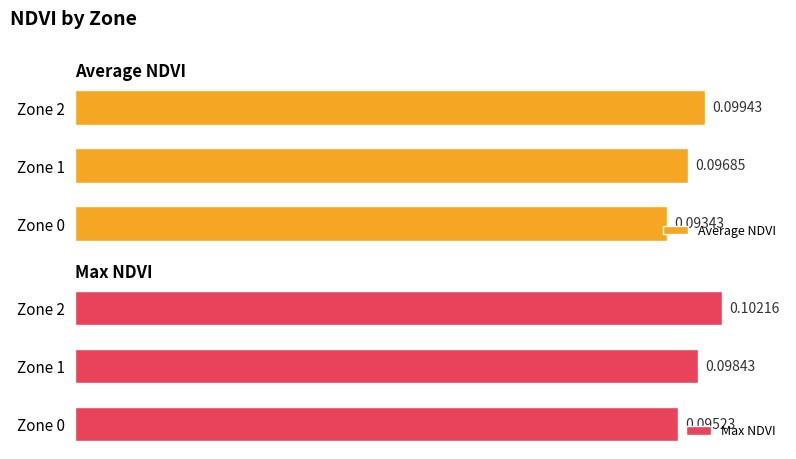

Which series has the largest total across all categories?

Max NDVI